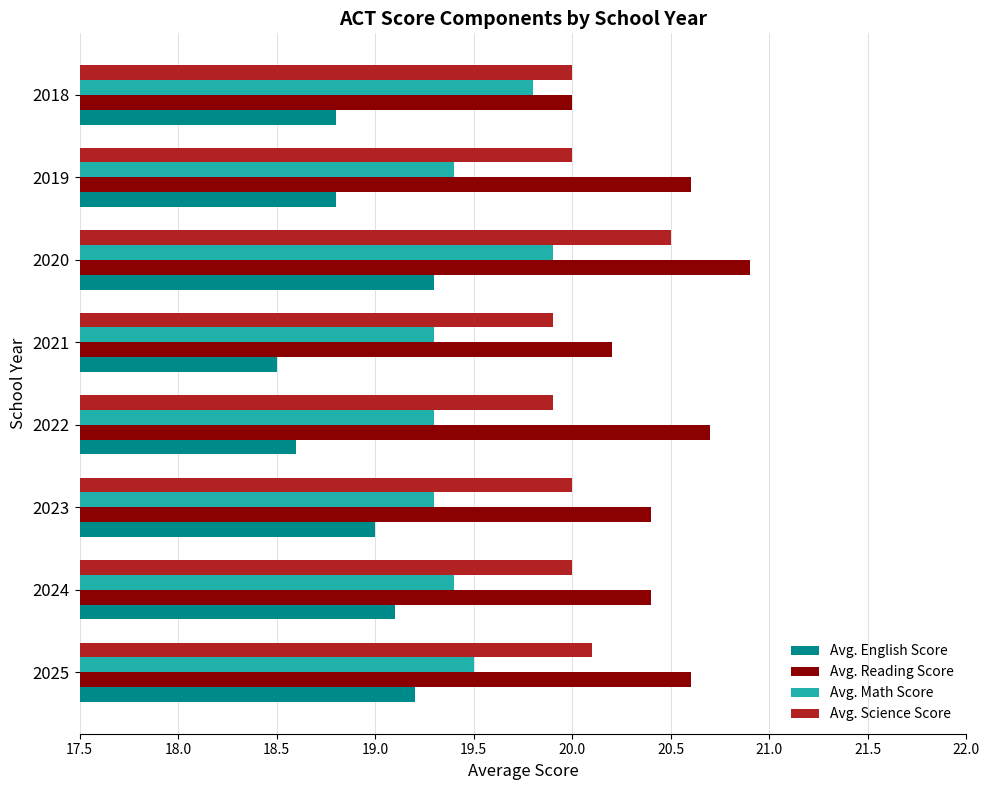

True or false: Avg. Math Score has a value of 31.0 at 2023.

False